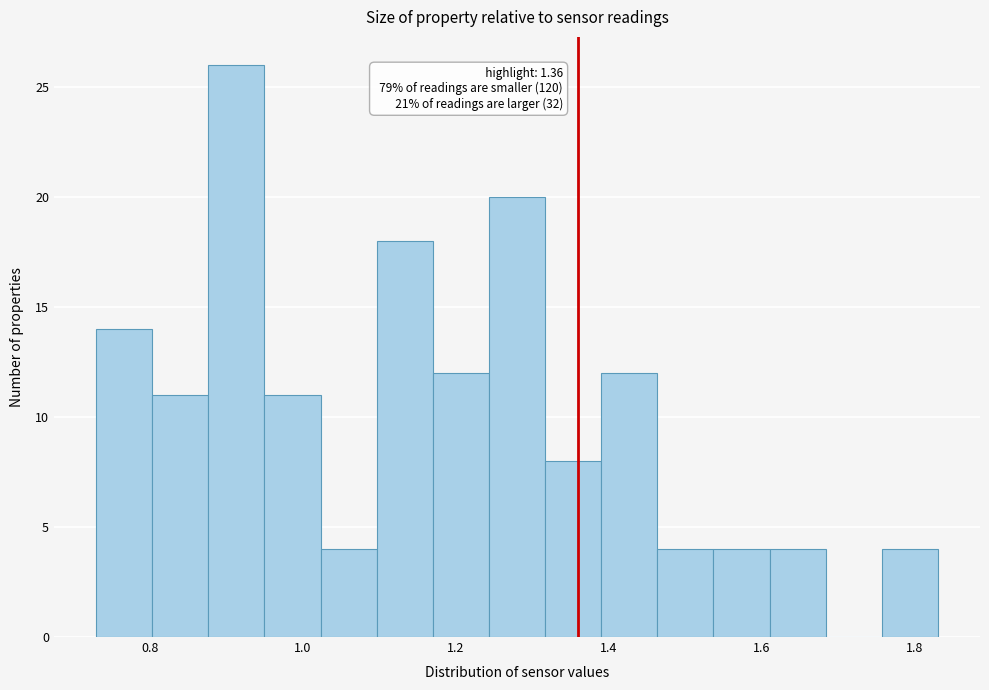

Around what value on the x-axis is the tallest bar? Give the approximate position of its centre, as read against the axis.

0.92